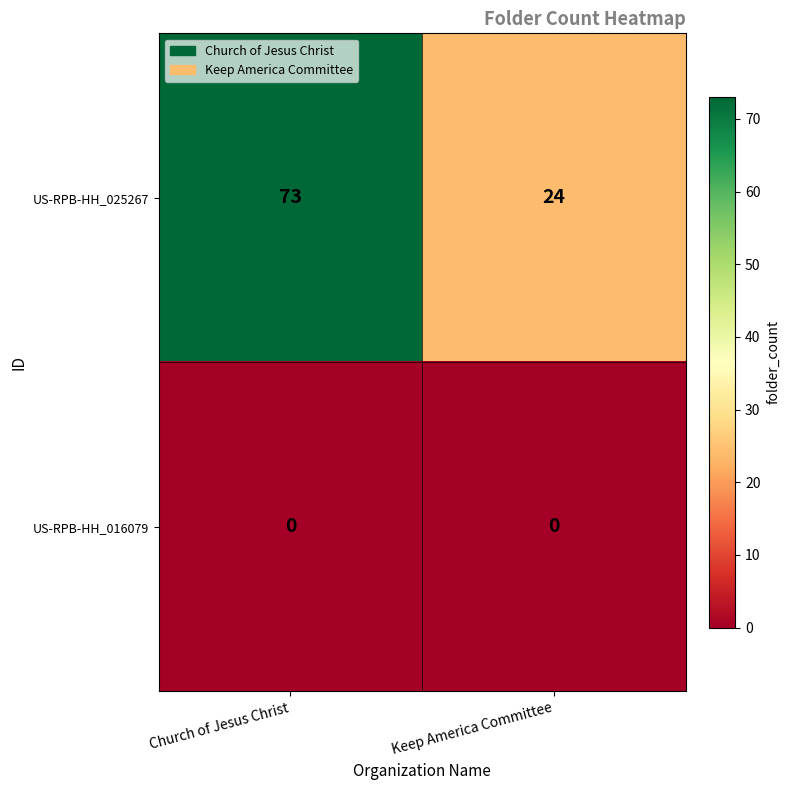

List the labels in order of US-RPB-HH_025267 value, largest first.

Church of Jesus Christ, Keep America Committee